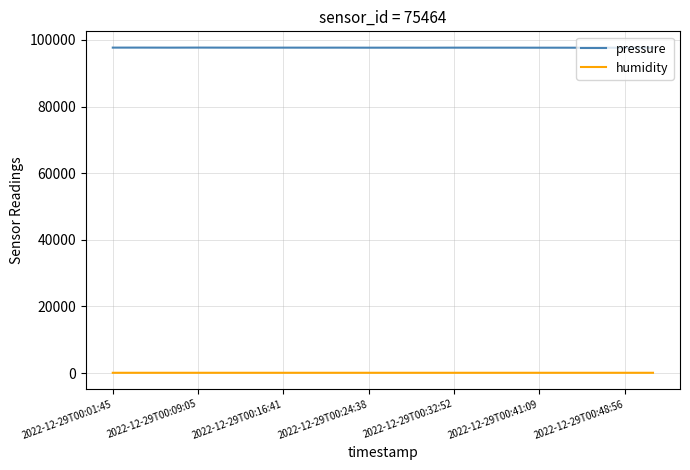

True or false: pressure and humidity intersect in this chart.

False